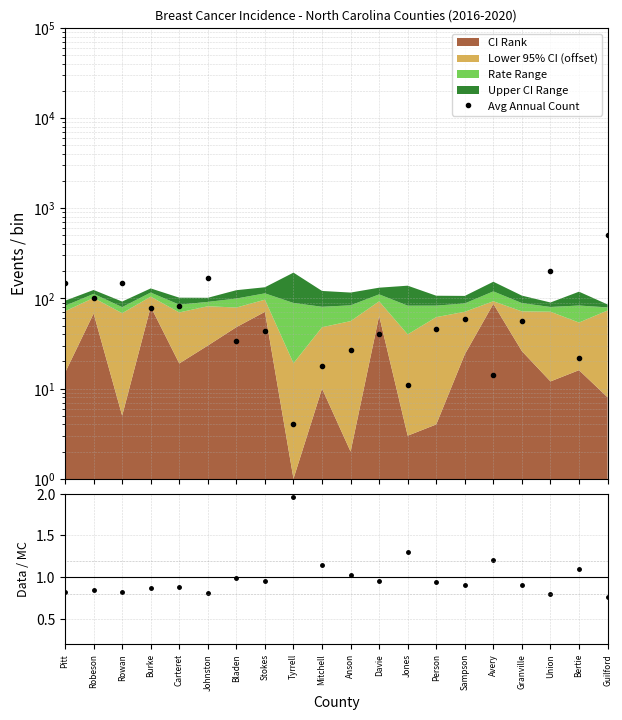

Which series has the largest total across all categories?

Avg Annual Count